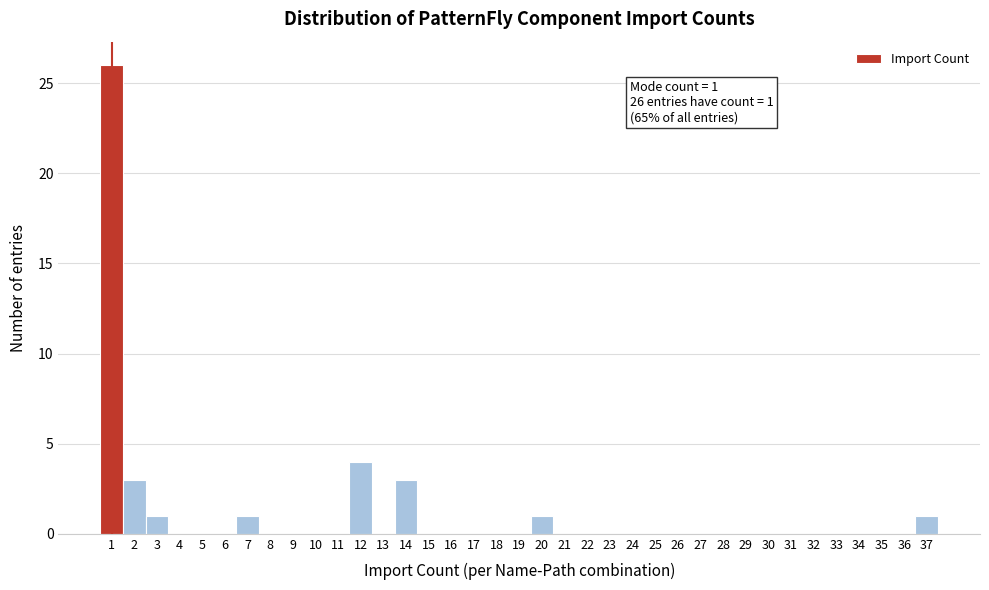

Which range on the x-axis has the tallest bar?

0.5 to 1.5